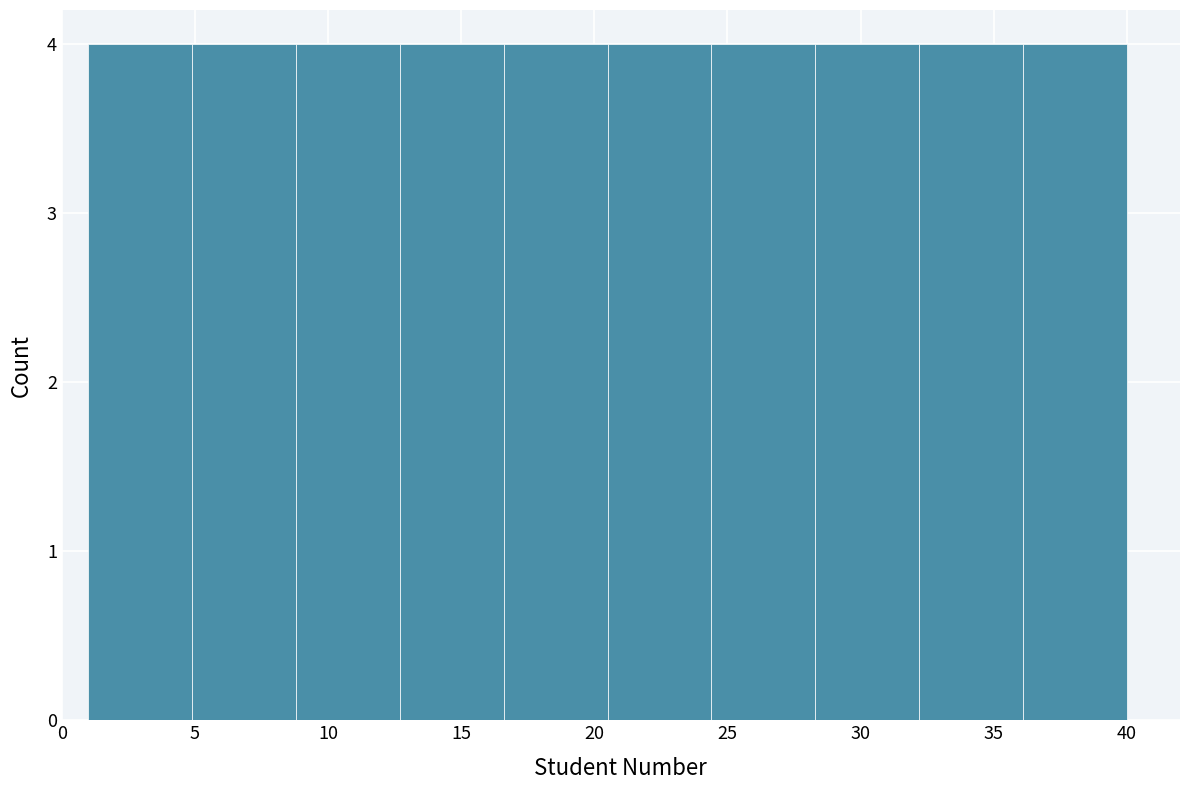

Reading left to right, transcribe this chart: for each bar, give the range it covers on the x-axis and its height. Neither the bar edges nor the heights are printed on the chart, so give them approximately, as read against the axes.

1.0 to 4.9: 4
4.9 to 8.8: 4
8.8 to 12.7: 4
12.7 to 16.6: 4
16.6 to 20.5: 4
20.5 to 24.4: 4
24.4 to 28.3: 4
28.3 to 32.2: 4
32.2 to 36.1: 4
36.1 to 40.0: 4